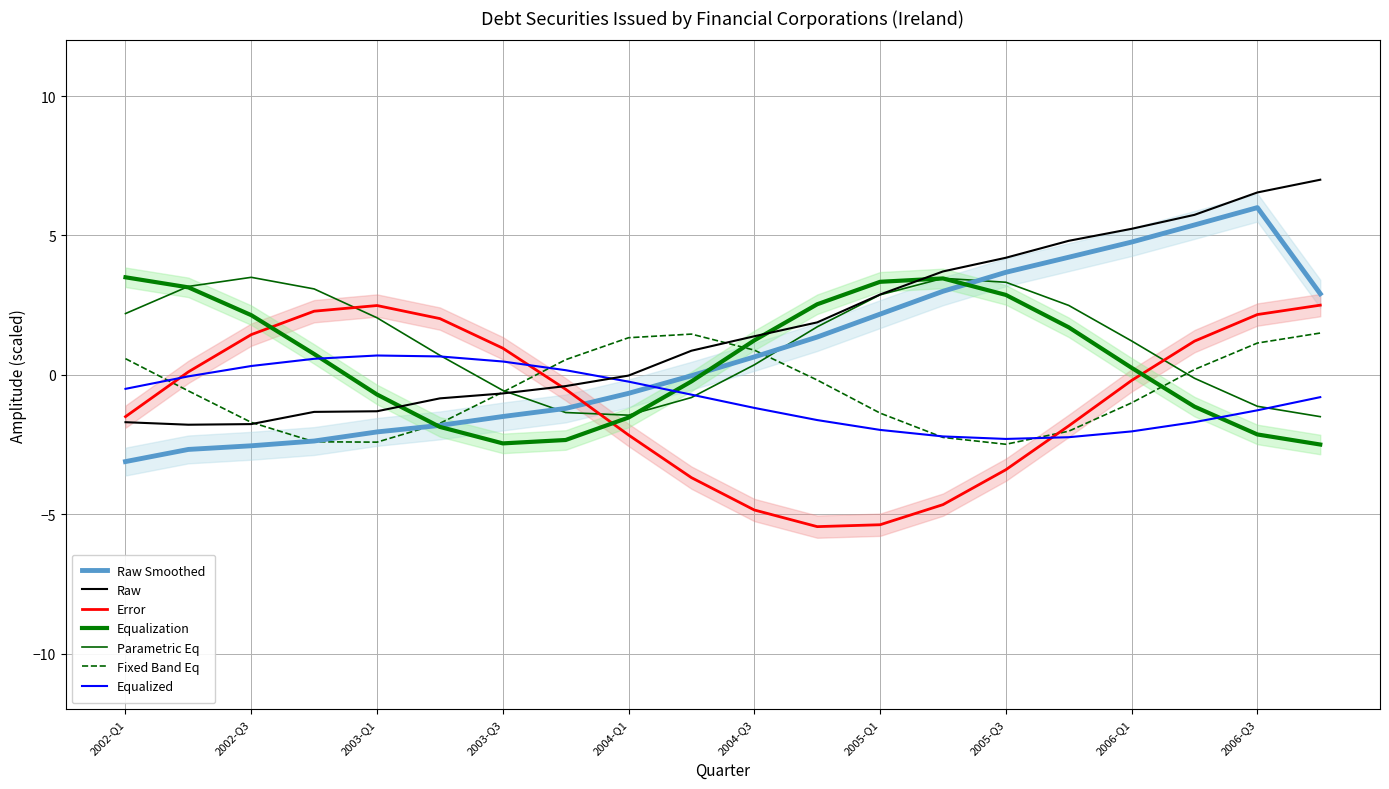

Rank the categories by value from highest to lowest.

2006-Q4, 2006-Q3, 2006-Q2, 2006-Q1, 2005-Q4, 2005-Q3, 2005-Q2, 2005-Q1, 2004-Q4, 2004-Q3, 2004-Q2, 2004-Q1, 2003-Q4, 2003-Q3, 2003-Q2, 2003-Q1, 2002-Q4, 2002-Q1, 2002-Q3, 2002-Q2